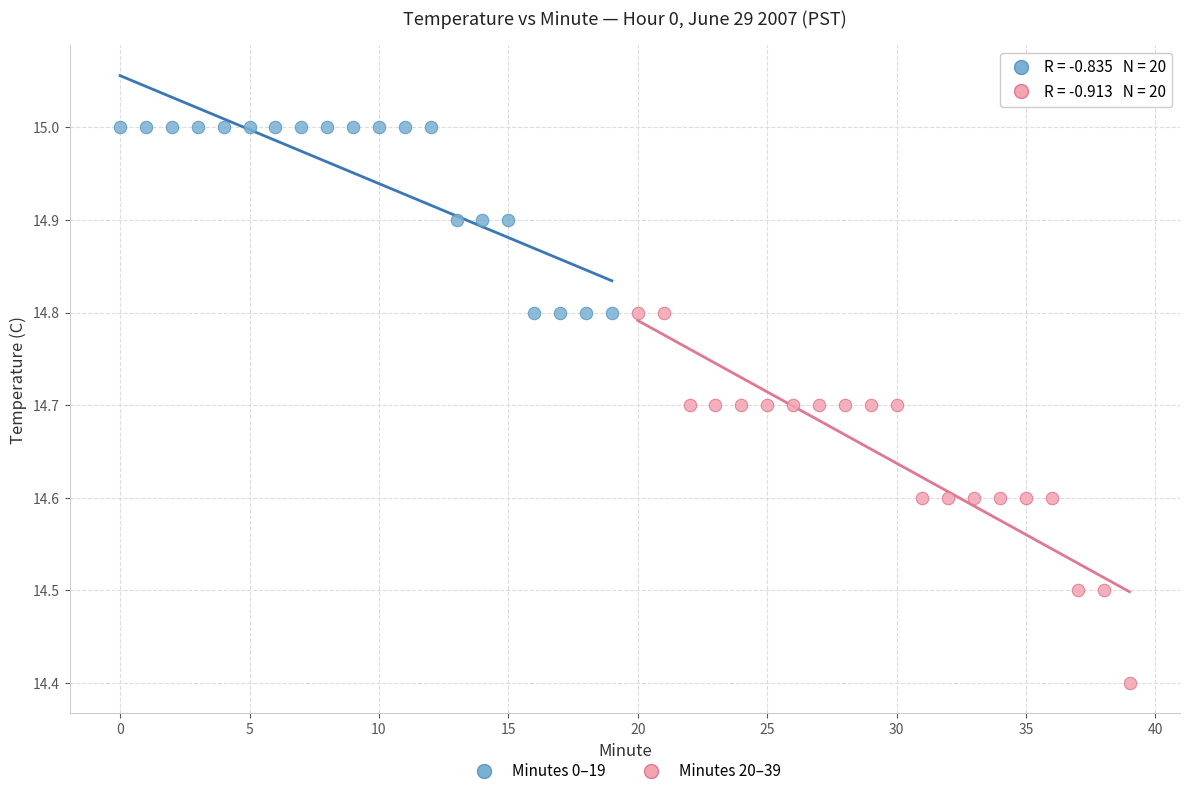

Which series contains the highest Y value?

Minutes 0–19